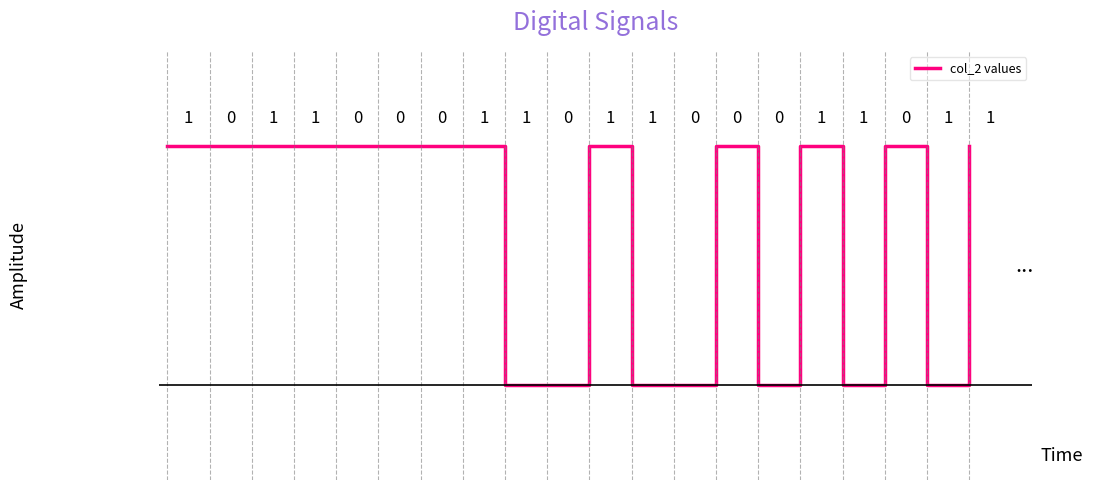

How many distinct data groups are displayed?

1